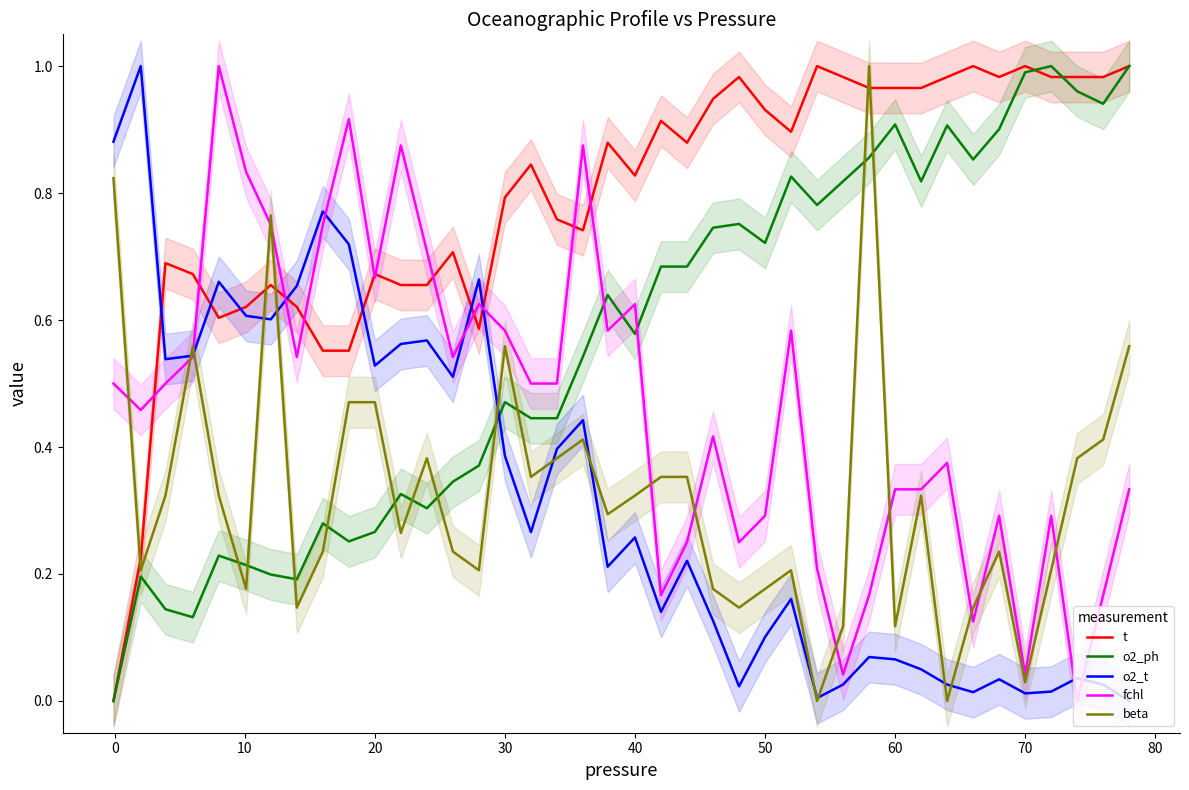

What is the sum of the fchl values at 18 and 35?

0.9